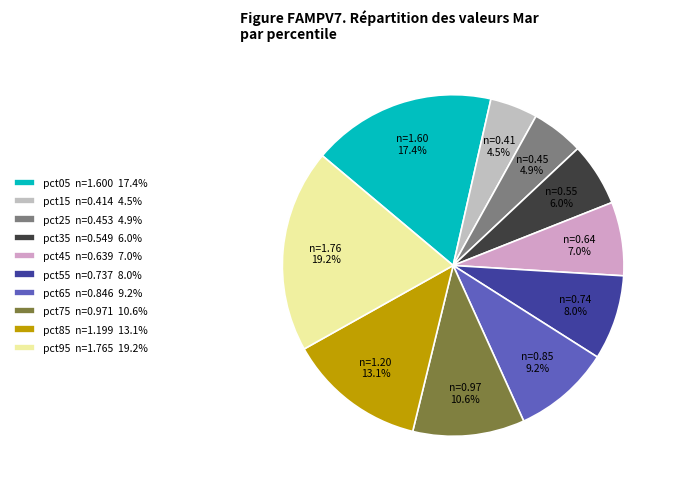

What is the total percentage of pct45 and pct95?

26.2%